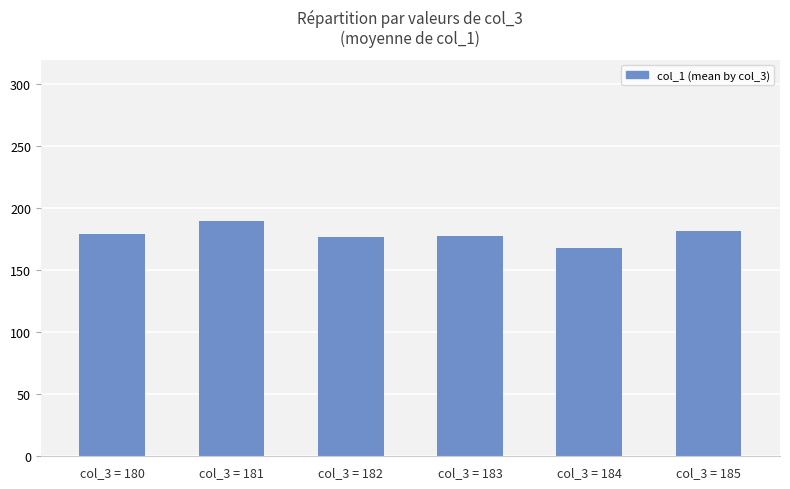

What is the sum of all values?

1074